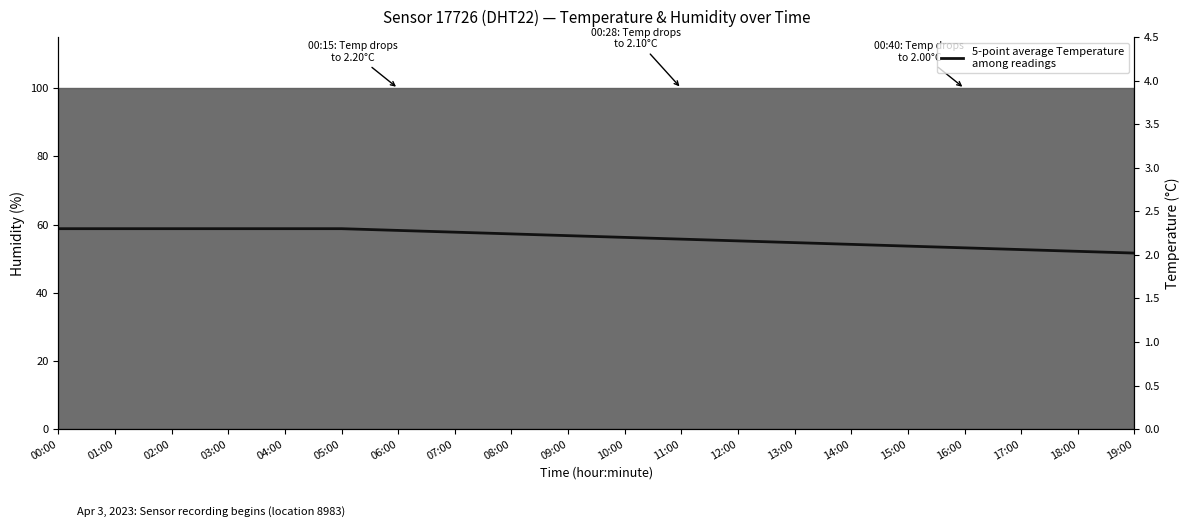

The chart shows a value of 3.7 at 14:00. True or false?

False